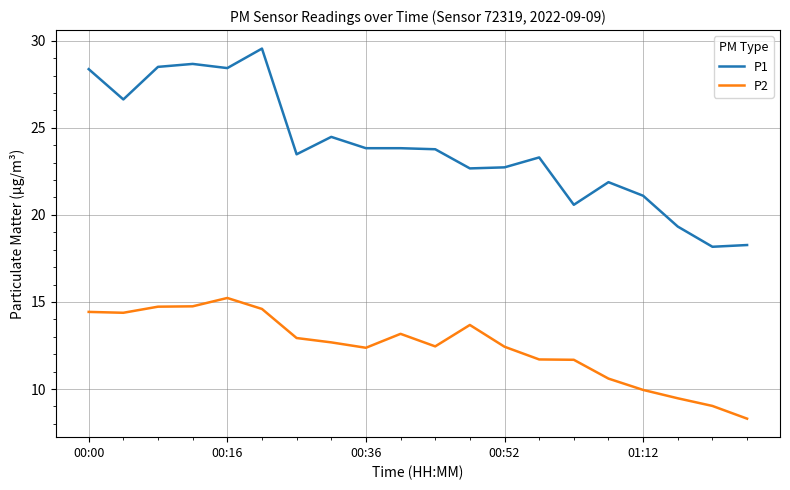

True or false: P1 and P2 cross at least once.

False